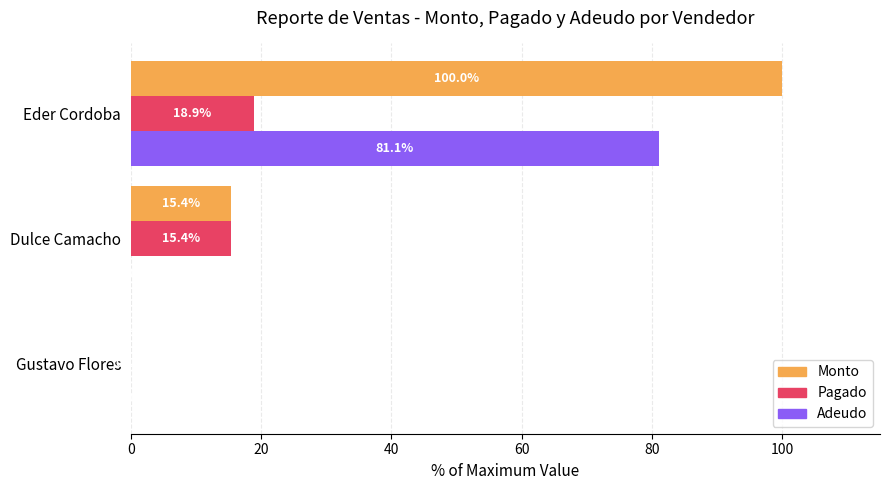

Is it true that Monto equals 100.0 at Eder Cordoba?

True